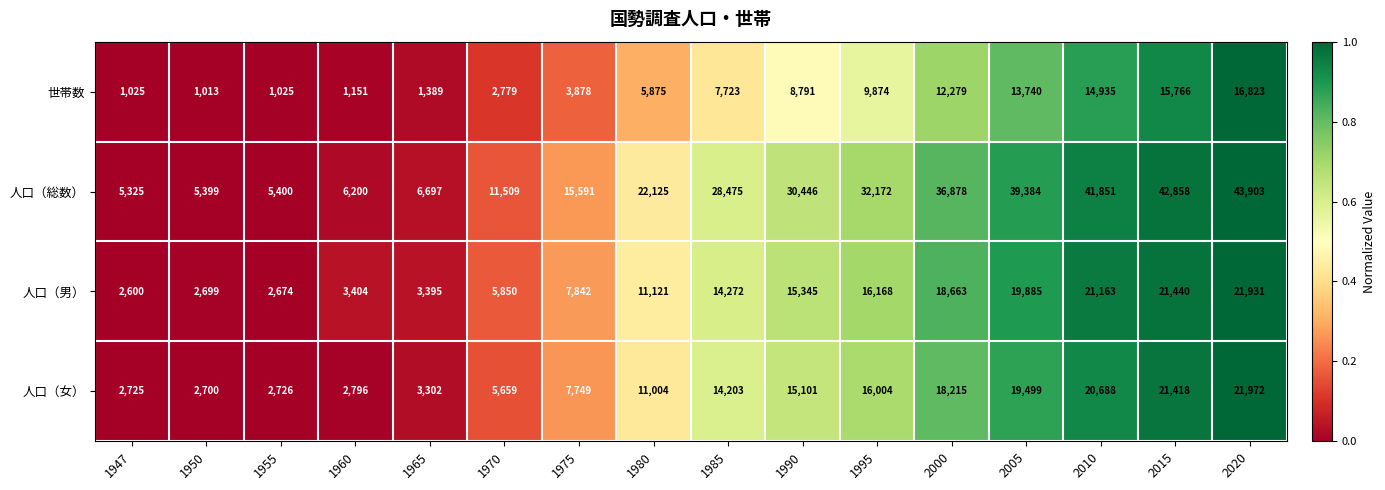

List the series in order of their peak value, highest first.

人口（総数）, 人口（女）, 人口（男）, 世帯数